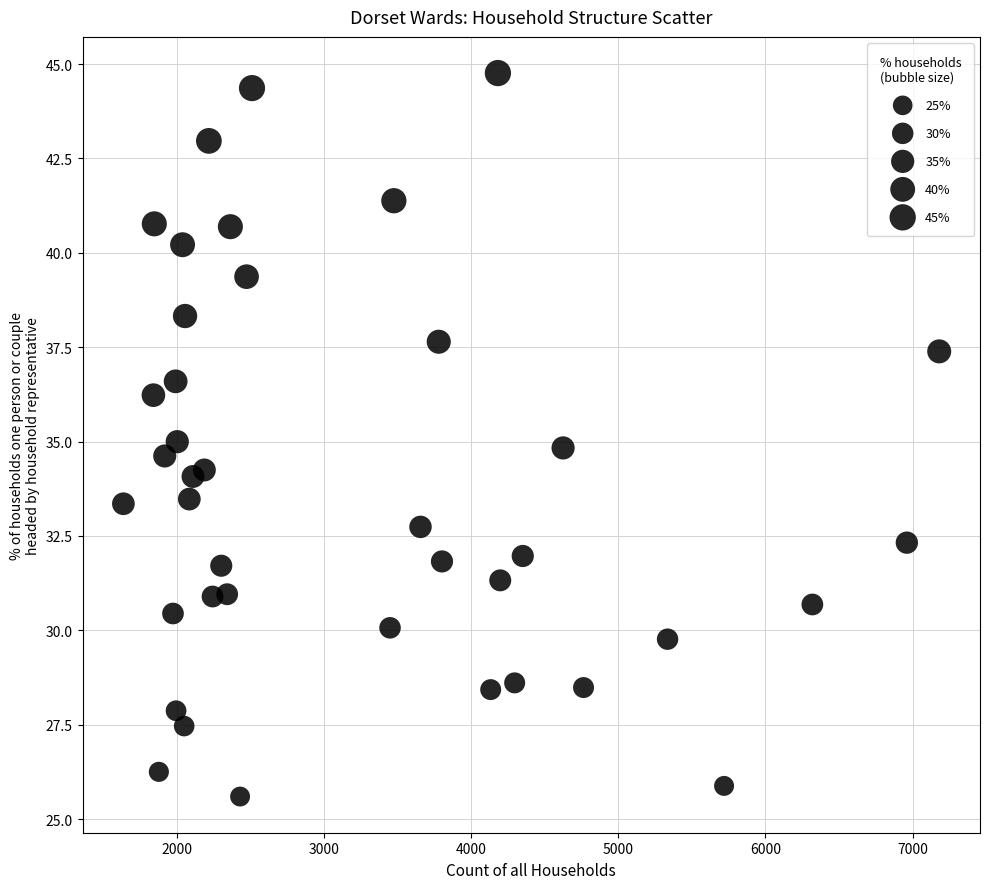

What is the range of Y values (max minus min)?

19.2